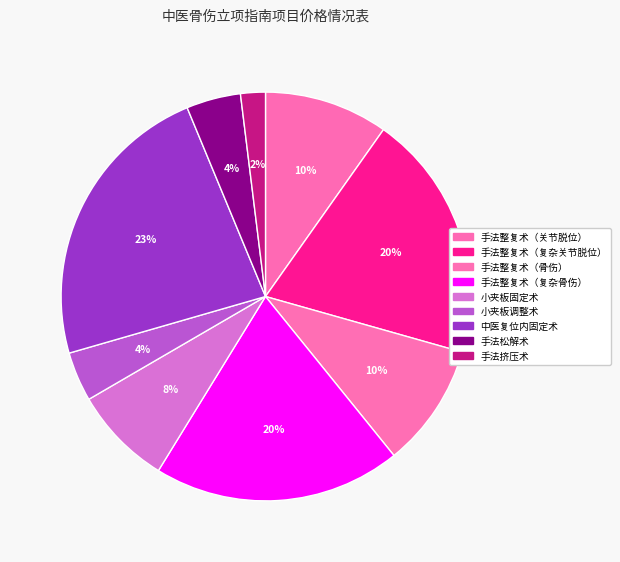

How many segments does this pie chart have?

9